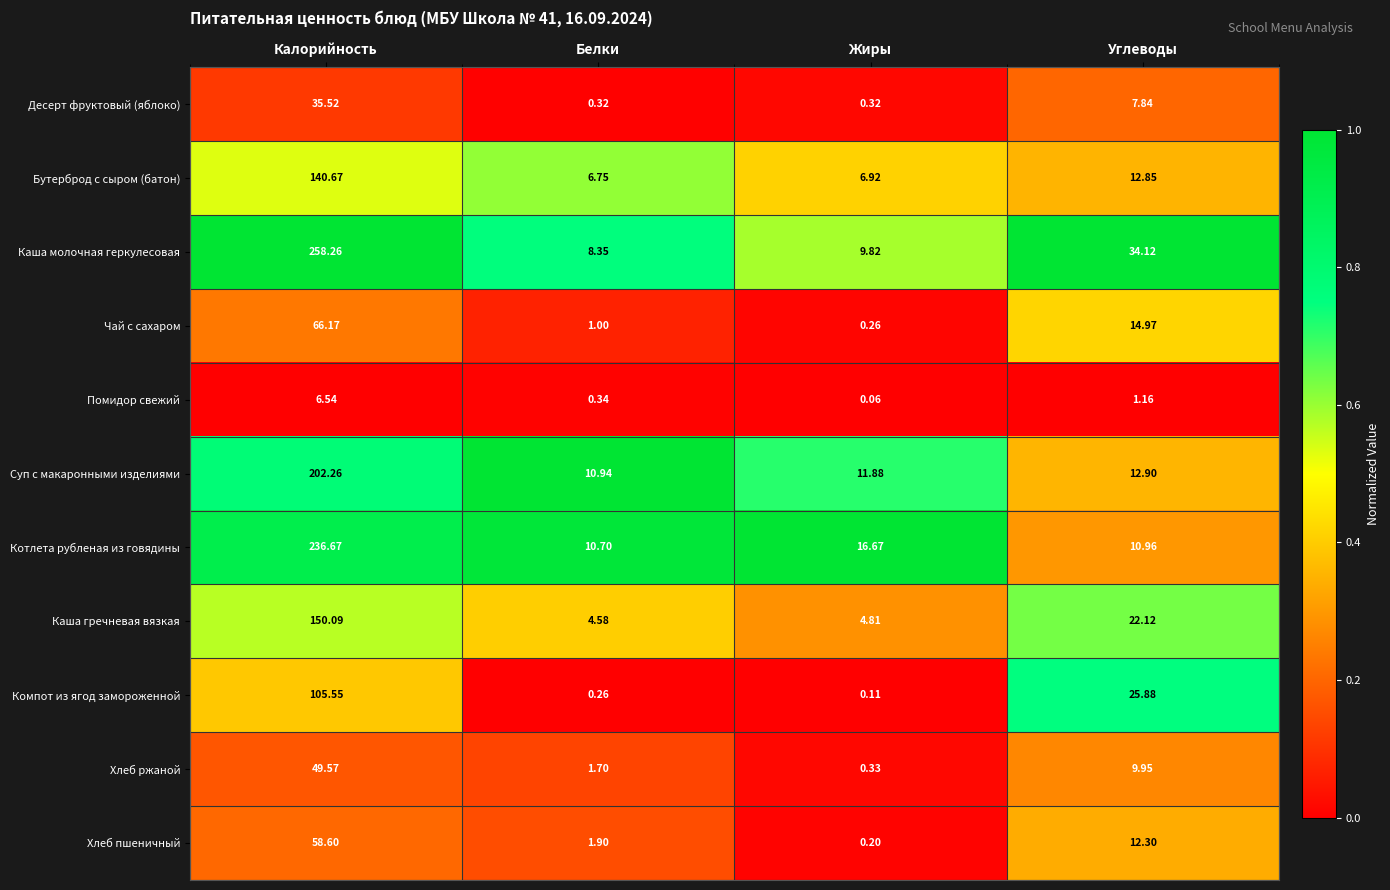

Between Калорийность and Белки, which series saw the biggest shift?

Каша молочная геркулесовая